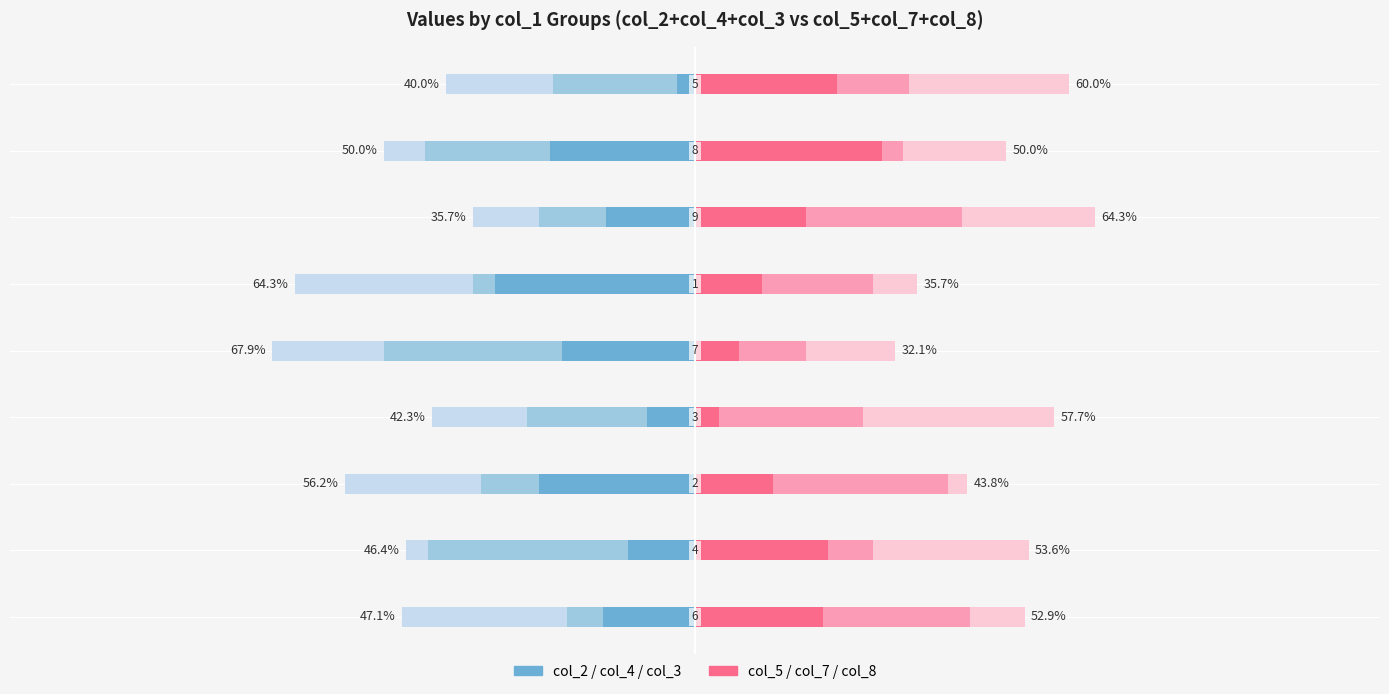

What is the difference between the maximum and minimum values in the col_2 series?

29.3